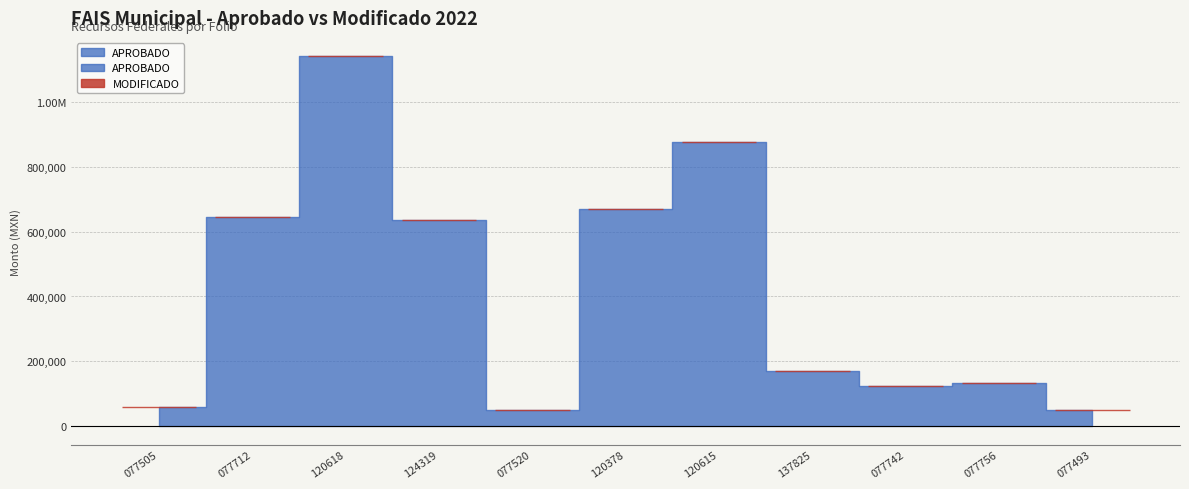

At which category does the chart reach its minimum across all series?

SLP220202077520